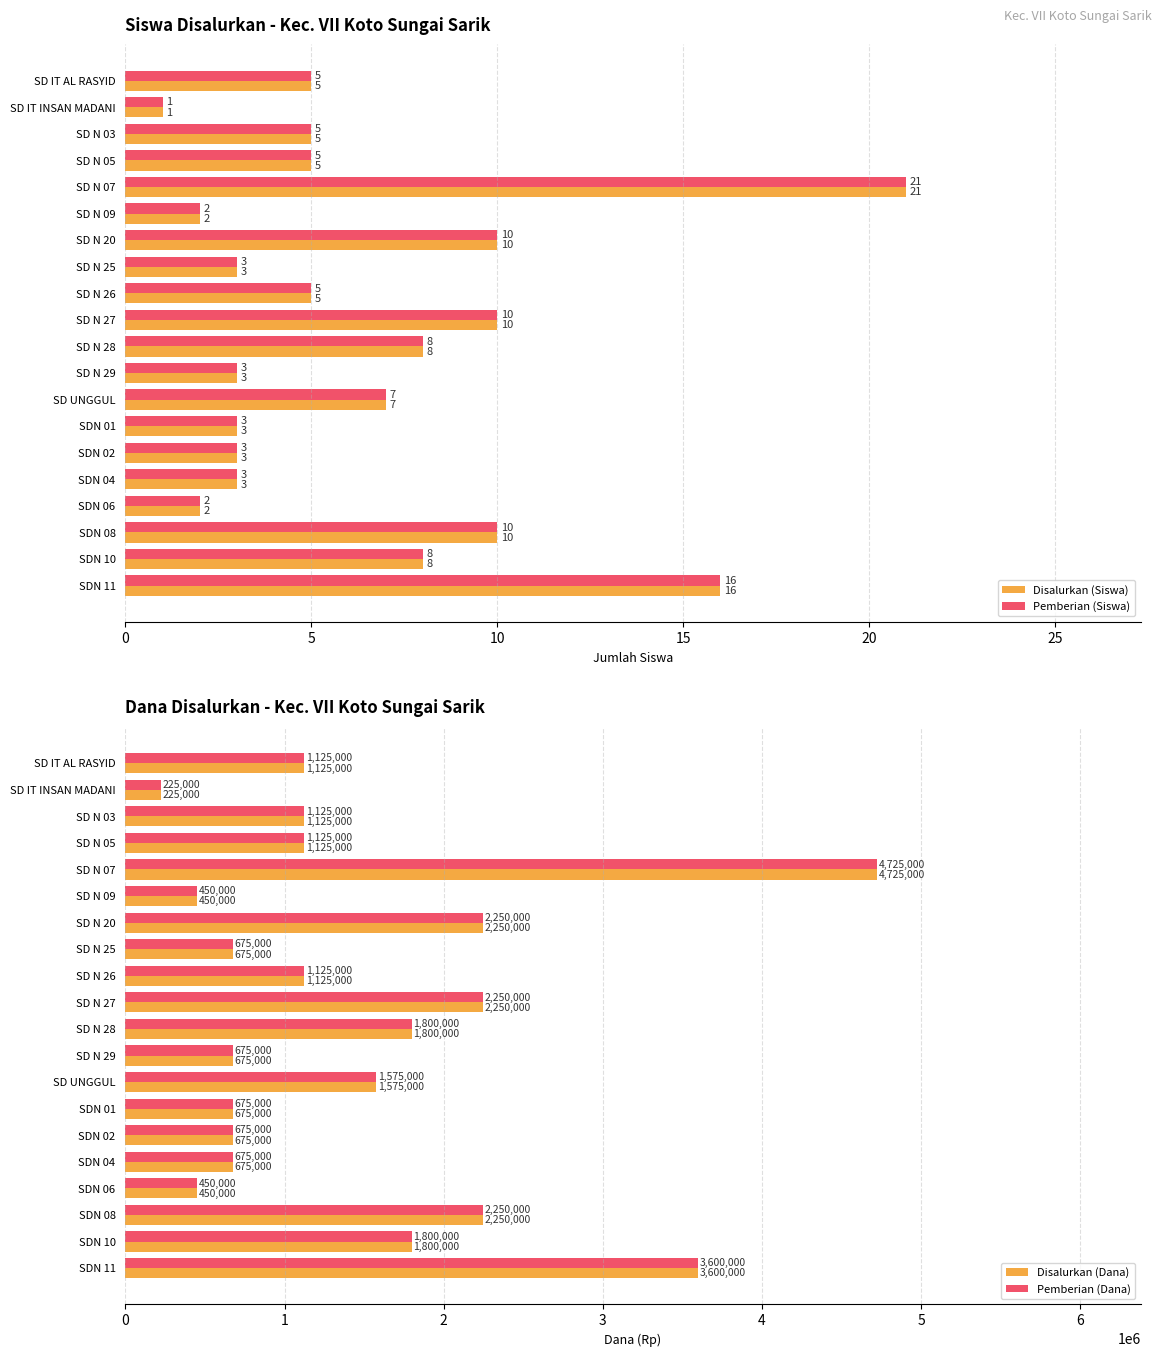

What is the maximum value shown in the chart?

4725000